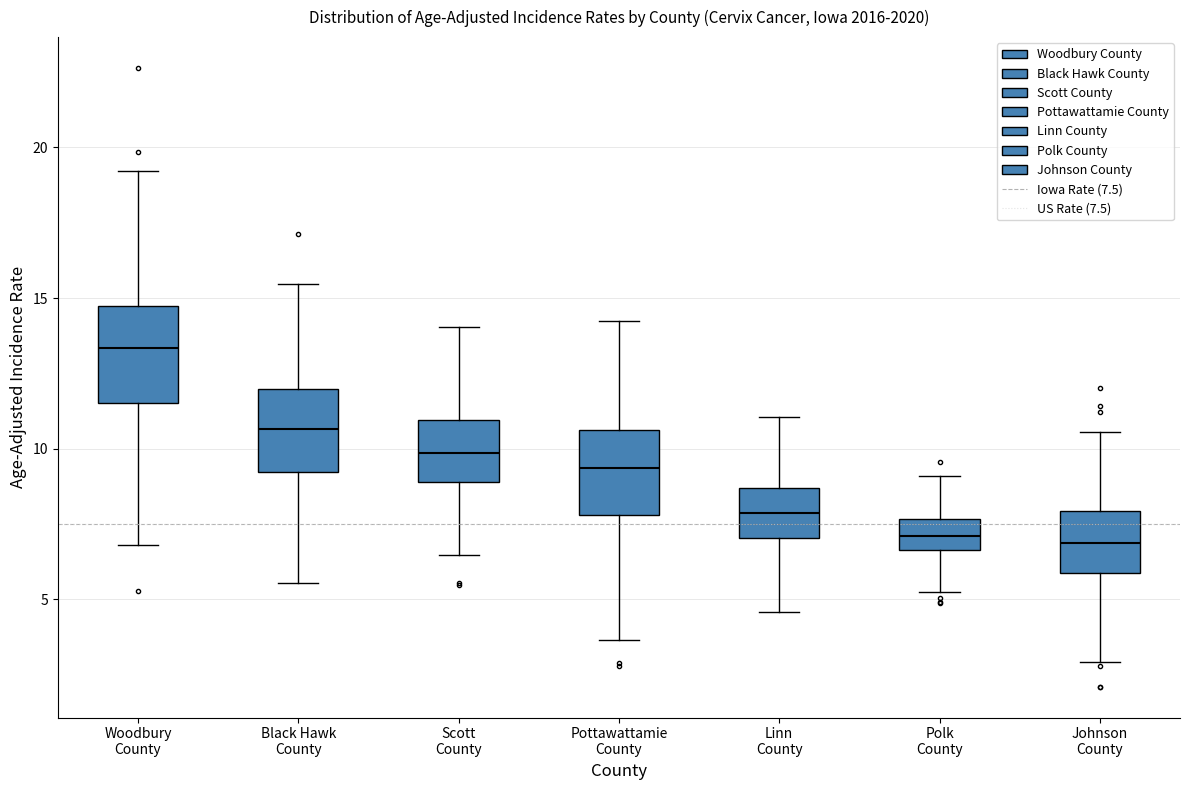

Where does the upper whisker of the box for Johnson County end on the y-axis? The values are not printed on the chart, so give them approximately, as read against the axis.

10.5